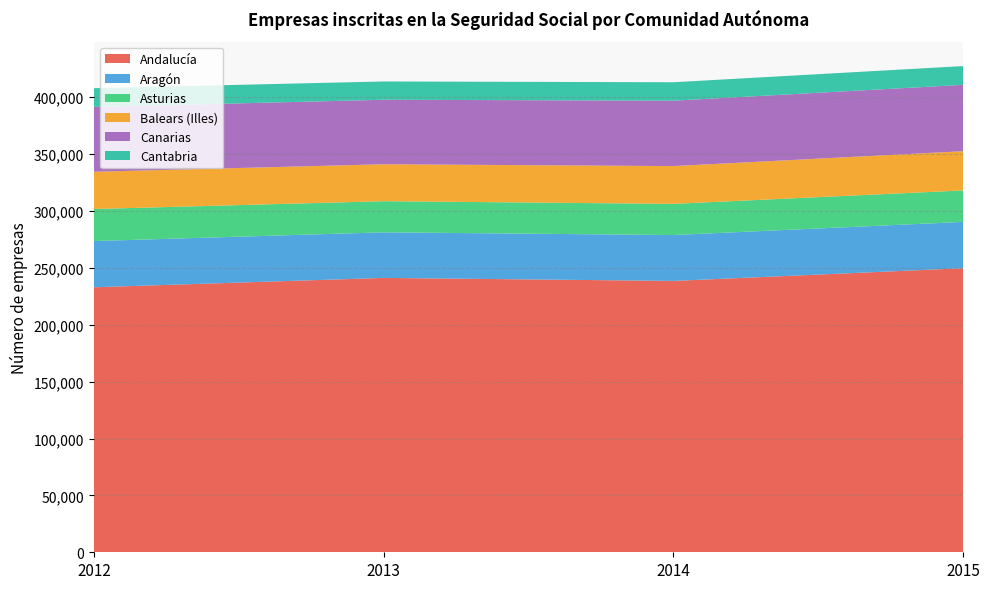

Reading left to right, what are all the values shown in this chart?

Andalucía: 2012=232985	2013=241212	2014=238565	2015=249727
Aragón: 2012=40628	2013=40078	2014=40341	2015=40709
Asturias: 2012=28173	2013=27377	2014=27409	2015=27695
Balears (Illes): 2012=32762	2013=32472	2014=33226	2015=34472
Canarias: 2012=56960	2013=56704	2014=57478	2015=58341
Cantabria: 2012=16492	2013=16064	2014=16210	2015=16494